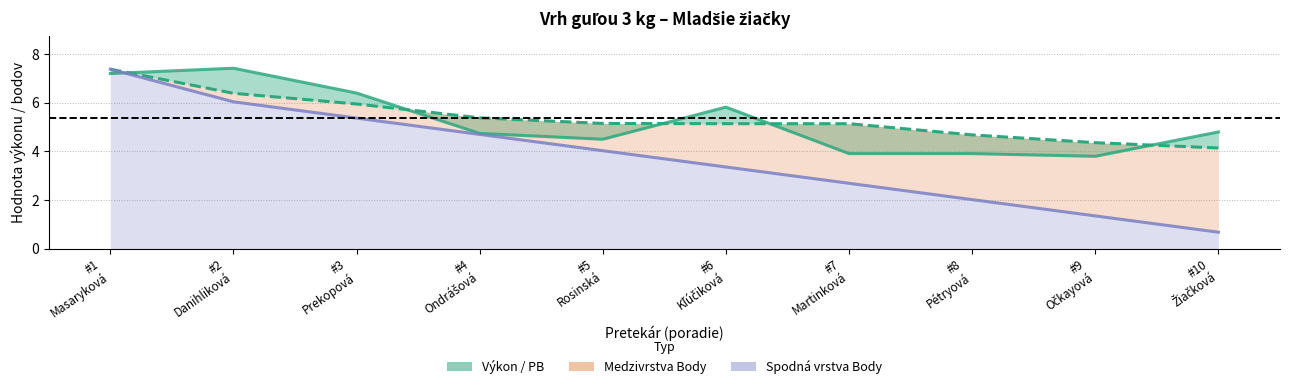

What is the highest value of the Body (škálované) series?

7.4